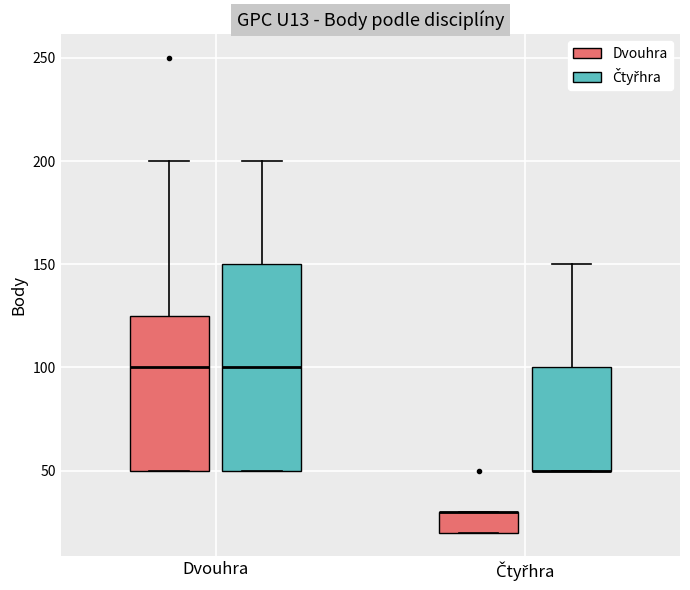

Reading left to right, transcribe this box plot: for each box, give where its median line is, the range the box spans, and where its two whiskers end, as read against the y-axis. The values are not printed on the chart, so give them approximately, as read against the axis.

Dvouhra (Dvouhra): median 100, box 50 to 125, whiskers 50 to 200
Dvouhra (Čtyřhra): median 100, box 50 to 150, whiskers 50 to 200
Čtyřhra (Dvouhra): median 30 (drawn on the box's upper edge), box 20 to 30, whiskers 20 to 30
Čtyřhra (Čtyřhra): median 50 (drawn on the box's lower edge), box 50 to 100, whiskers 50 to 150